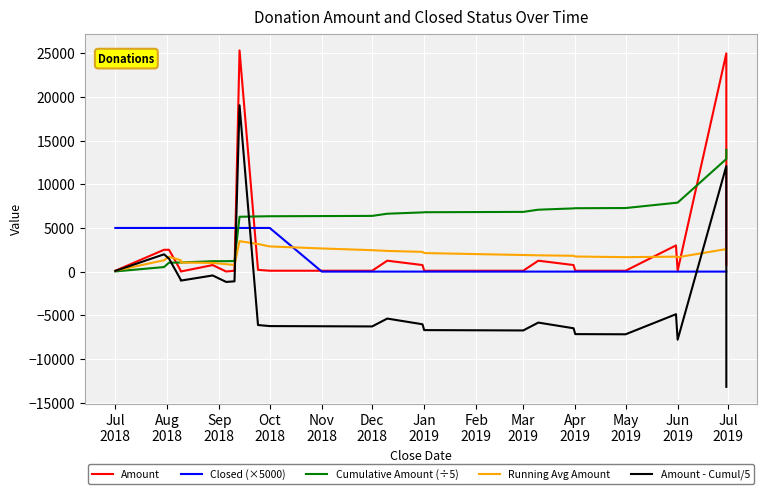

Reading left to right, list all the values displayed in this chart.

Amount: 100.0	2500.0	2500.0	100.0	10.0	750.0	10.0	100.0	25340.0	200.0	100.0	100.0	100.0	1250.0	750.0	100.0	100.0	100.0	1250.0	750.0	100.0	100.0	3000.0	100.0	25000.0	2500.0	2000.0	750.0
Closed (×5000): 5000.0	5000.0	5000.0	5000.0	5000.0	5000.0	5000.0	5000.0	5000.0	5000.0	5000.0	0.0	0.0	0.0	0.0	0.0	0.0	0.0	0.0	0.0	0.0	0.0	0.0	0.0	0.0	0.0	0.0	0.0
Cumulative Amount (÷5): 20.0	520.0	1020.0	1040.0	1042.0	1192.0	1194.0	1214.0	6282.0	6322.0	6342.0	6362.0	6382.0	6632.0	6782.0	6802.0	6822.0	6842.0	7092.0	7242.0	7262.0	7282.0	7882.0	7902.0	12902.0	13402.0	13802.0	13952.0
Running Avg Amount: 100.0	1300.0	1700.0	1300.0	1042.0	993.3	852.9	758.8	3490.0	3161.0	2882.7	2650.8	2454.6	2368.6	2260.7	2125.6	2006.5	1900.6	1866.3	1810.5	1729.0	1655.0	1713.5	1646.3	2580.4	2577.3	2555.9	2491.4
Amount - Cumul/5: 80.0	1980.0	1480.0	-940.0	-1032.0	-442.0	-1184.0	-1114.0	19058.0	-6122.0	-6242.0	-6262.0	-6282.0	-5382.0	-6032.0	-6702.0	-6722.0	-6742.0	-5842.0	-6492.0	-7162.0	-7182.0	-4882.0	-7802.0	12098.0	-10902.0	-11802.0	-13202.0